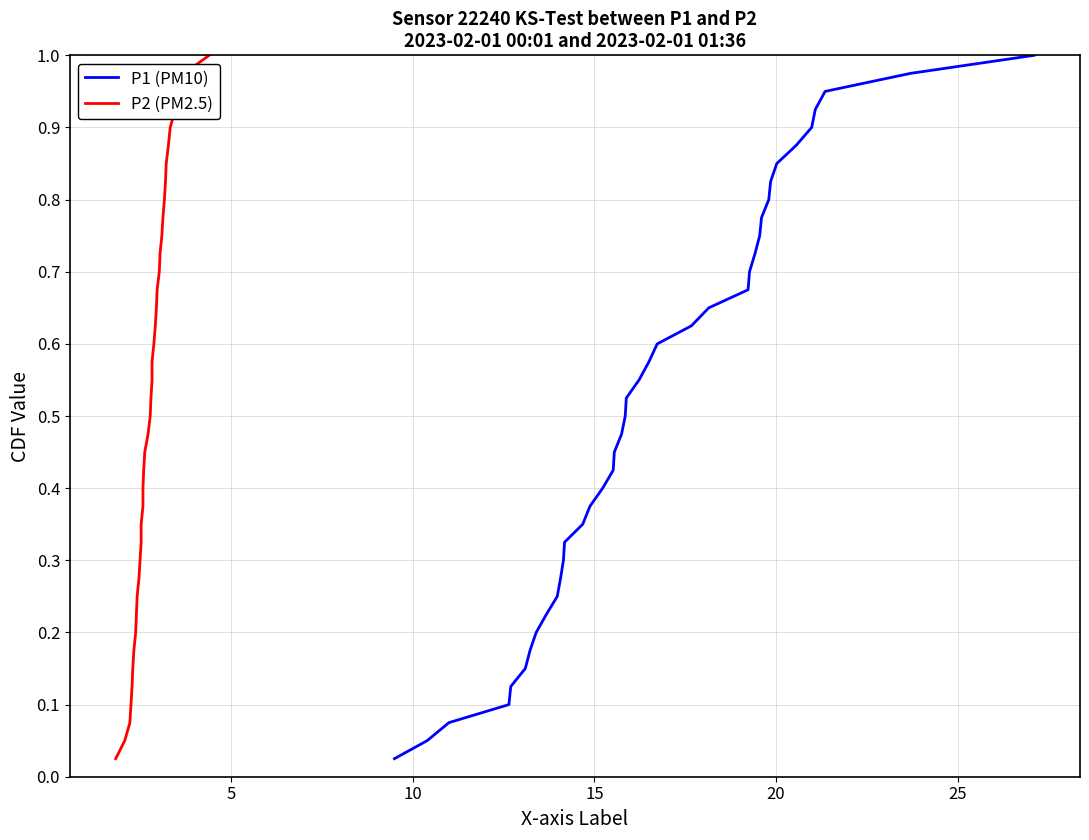

True or false: P1 (PM10) and P2 (PM2.5) cross at least once.

False